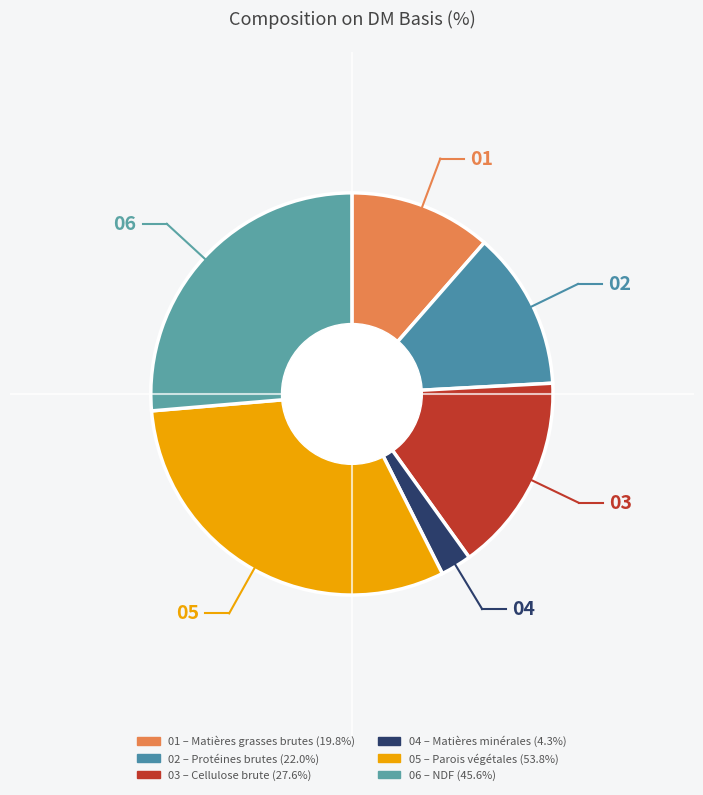

How many slices are in this pie chart?

6